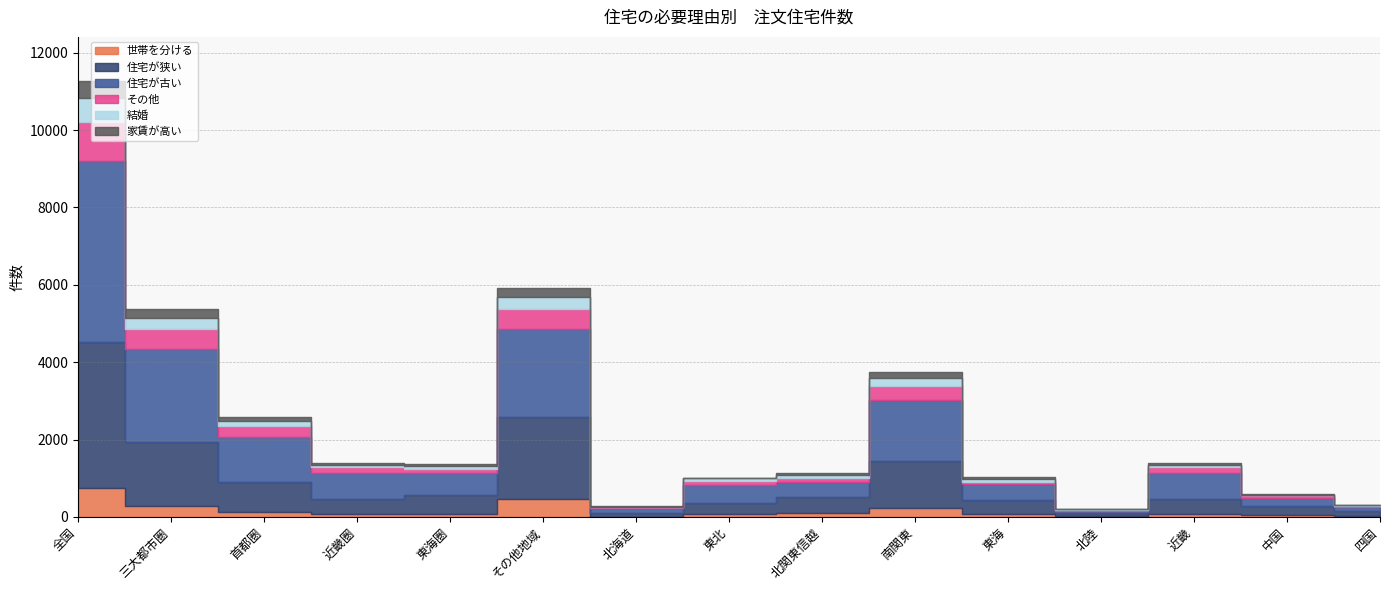

What are all the series names shown in the legend?

世帯を分ける, 住宅が狭い, 住宅が古い, その他, 結婚, 家賃が高い